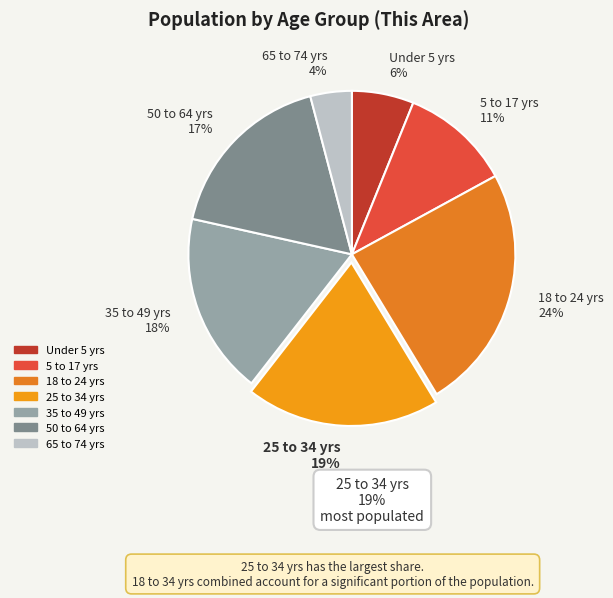

Is 35 to 49 yrs 18% the majority of the pie?

No